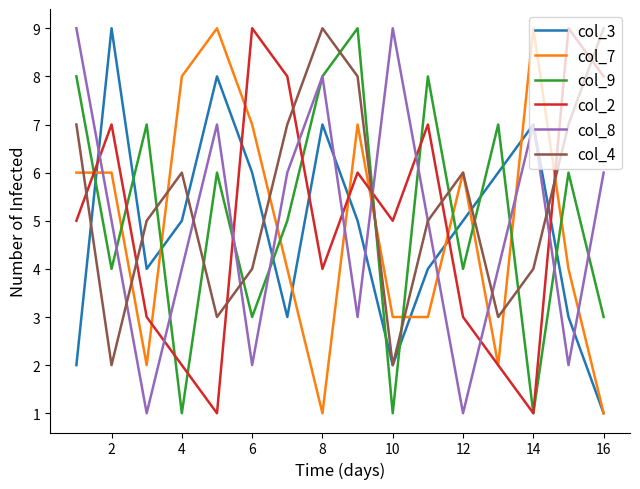

True or false: col_4 and col_3 cross at least once.

True